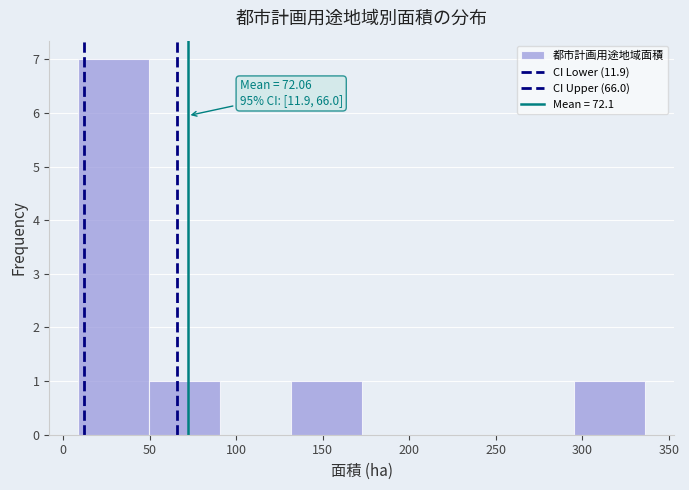

Which range on the x-axis has the tallest bar?

8.5 to 49.5